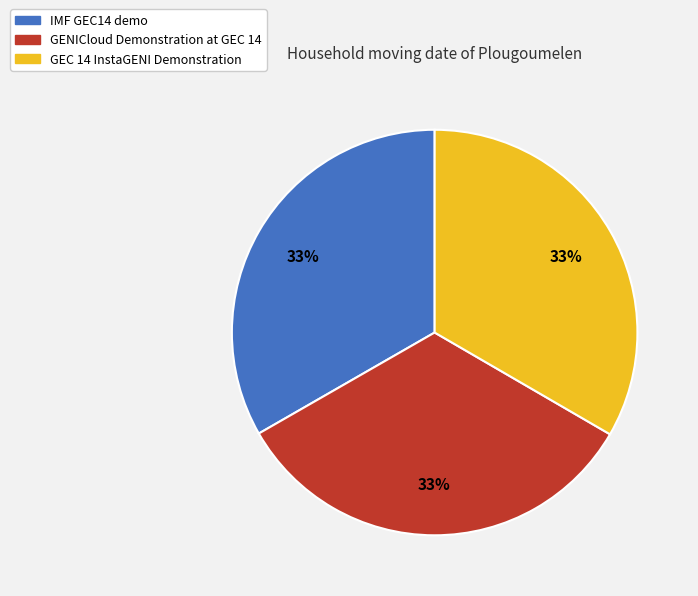

The GEC 14 InstaGENI Demonstration slice represents 28% of the pie. True or false?

False